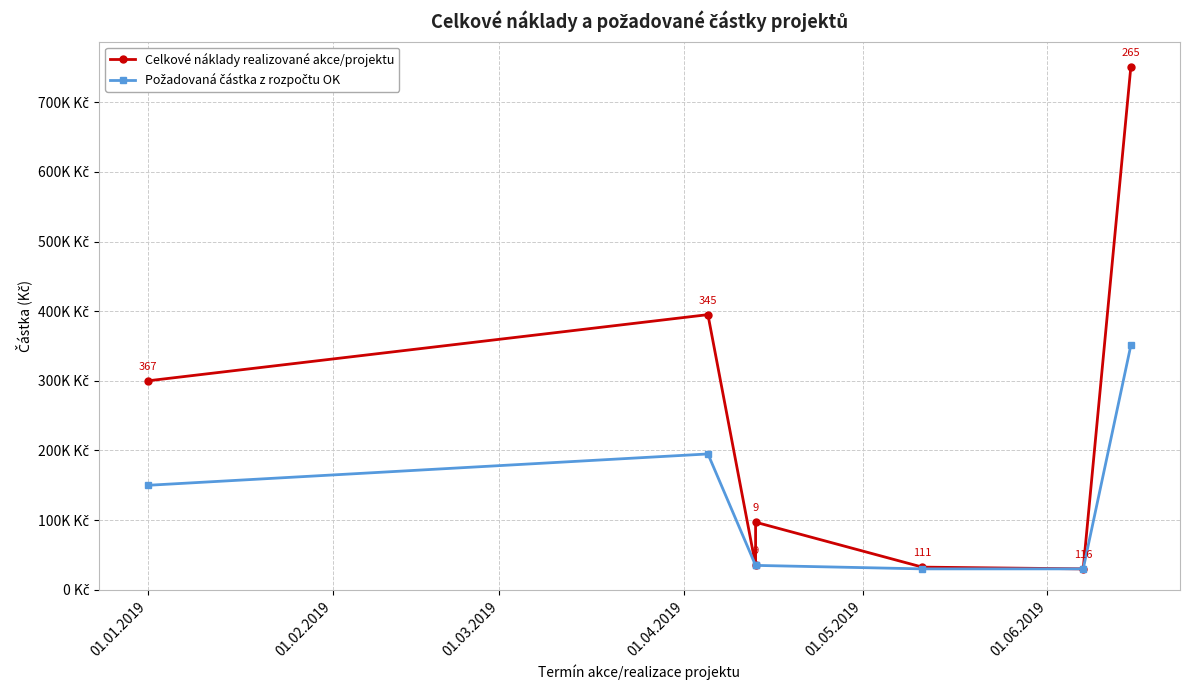

Reading left to right, extract all data points from this chart.

Celkové náklady realizované akce/projektu: 300000	395000	35000	97000	32500	30000	751000
Požadovaná částka z rozpočtu OK: 150000	195000	35000	35000	30000	30000	351000